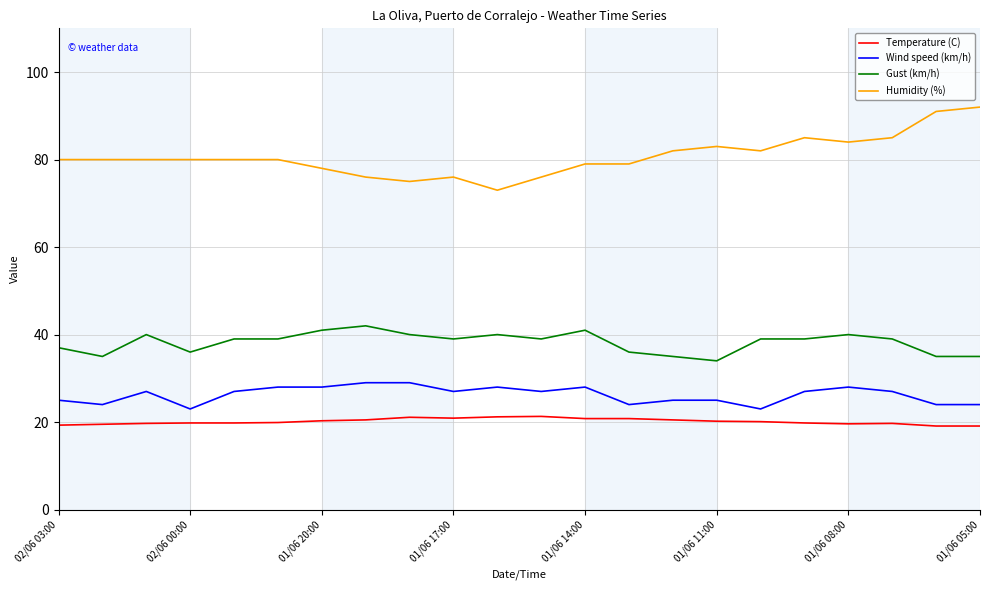

What is the average value of the Gust (km/h) series?

38.2